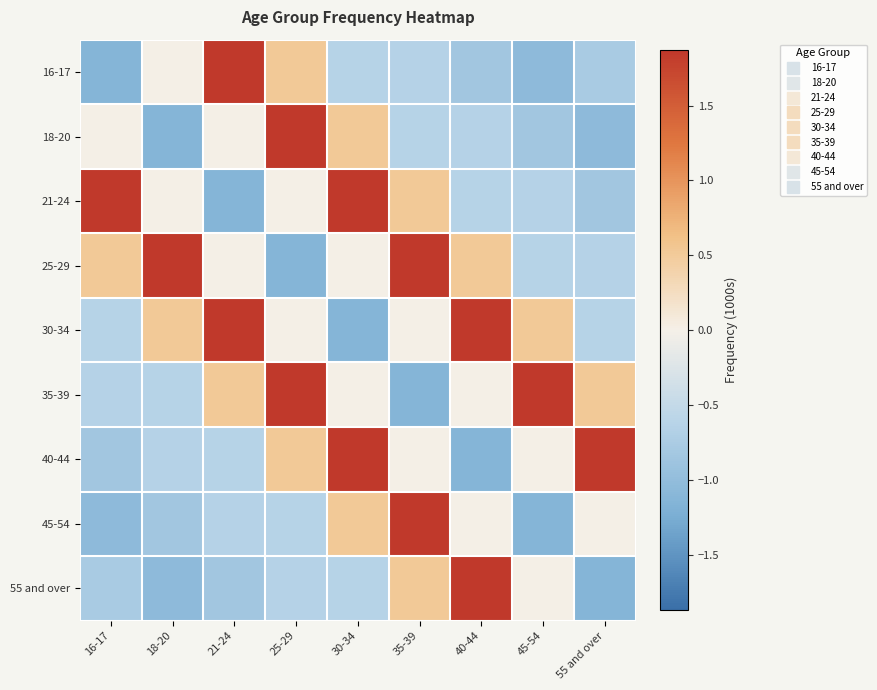

Reading right to left, extract all data points from this chart.

16-17: 55 and over=-0.8	45-54=-1.0	40-44=-0.8	35-39=-0.7	30-34=-0.6	25-29=0.5	21-24=1.9	18-20=0.0	16-17=-1.1
18-20: 55 and over=-1.0	45-54=-0.8	40-44=-0.7	35-39=-0.6	30-34=0.5	25-29=1.9	21-24=0.0	18-20=-1.1	16-17=0.0
21-24: 55 and over=-0.8	45-54=-0.7	40-44=-0.6	35-39=0.5	30-34=1.9	25-29=0.0	21-24=-1.1	18-20=0.0	16-17=1.9
25-29: 55 and over=-0.7	45-54=-0.6	40-44=0.5	35-39=1.9	30-34=0.0	25-29=-1.1	21-24=0.0	18-20=1.9	16-17=0.5
30-34: 55 and over=-0.6	45-54=0.5	40-44=1.9	35-39=0.0	30-34=-1.1	25-29=0.0	21-24=1.9	18-20=0.5	16-17=-0.6
35-39: 55 and over=0.5	45-54=1.9	40-44=0.0	35-39=-1.1	30-34=0.0	25-29=1.9	21-24=0.5	18-20=-0.6	16-17=-0.7
40-44: 55 and over=1.9	45-54=0.0	40-44=-1.1	35-39=0.0	30-34=1.9	25-29=0.5	21-24=-0.6	18-20=-0.7	16-17=-0.8
45-54: 55 and over=0.0	45-54=-1.1	40-44=0.0	35-39=1.9	30-34=0.5	25-29=-0.6	21-24=-0.7	18-20=-0.8	16-17=-1.0
55 and over: 55 and over=-1.1	45-54=0.0	40-44=1.9	35-39=0.5	30-34=-0.6	25-29=-0.7	21-24=-0.8	18-20=-1.0	16-17=-0.8